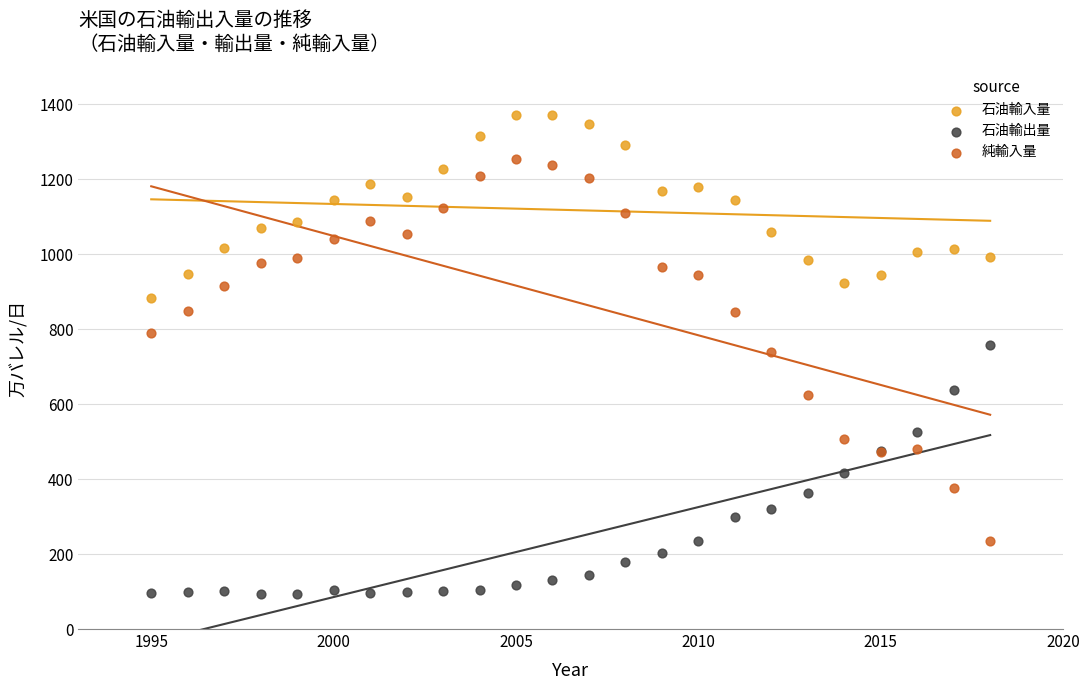

Which series has the largest Y range (max minus min)?

純輸入量